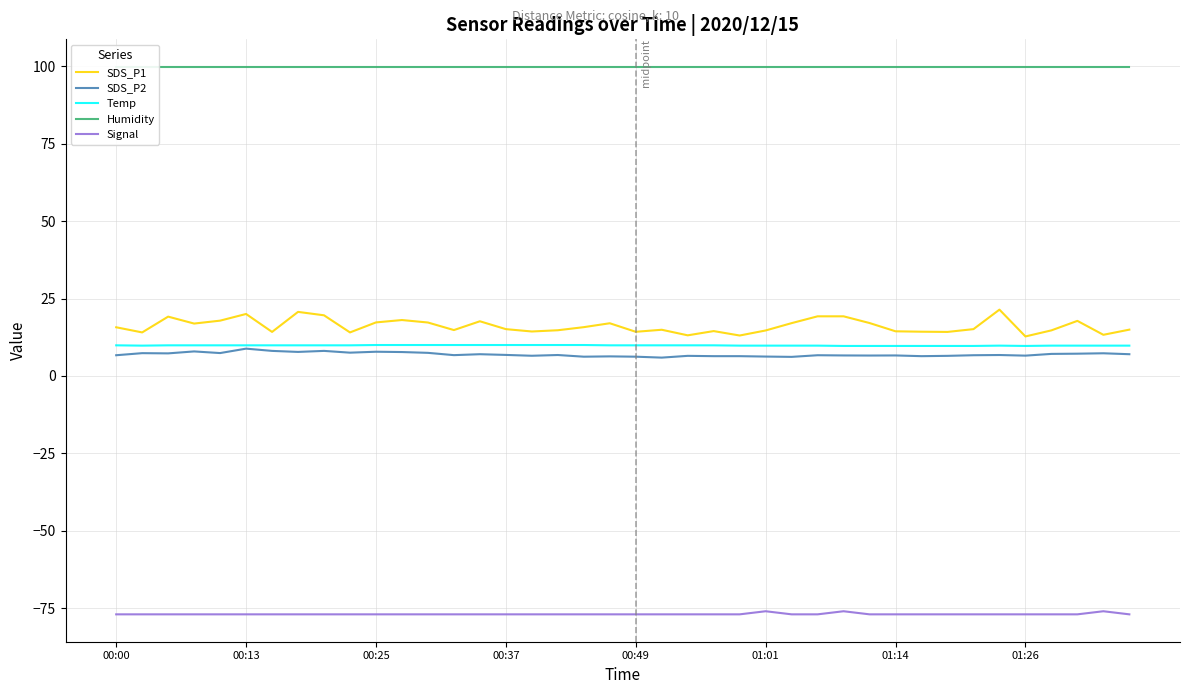

True or false: Signal and Temp cross at least once.

False